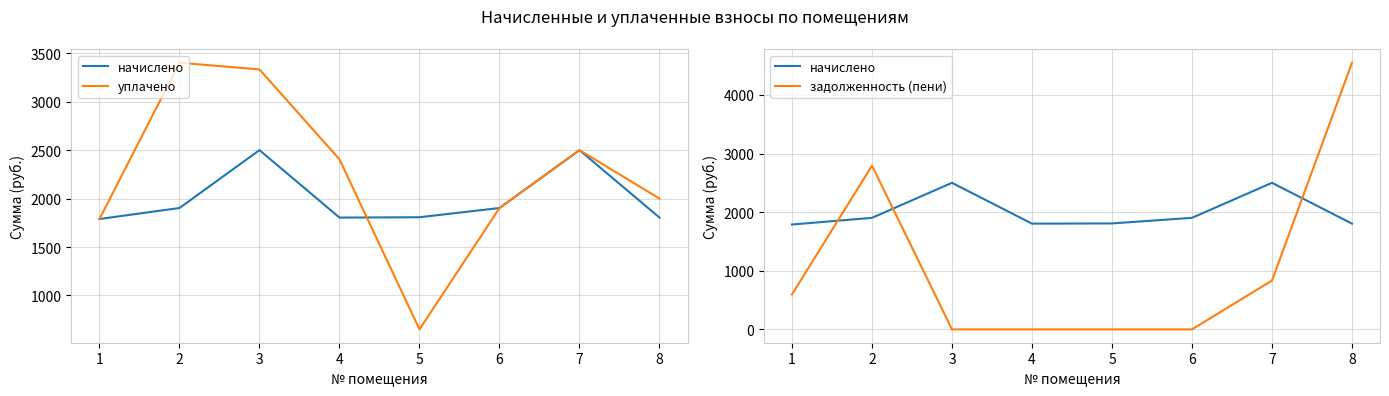

At which label does задолженность (пени) first exceed 596?

1